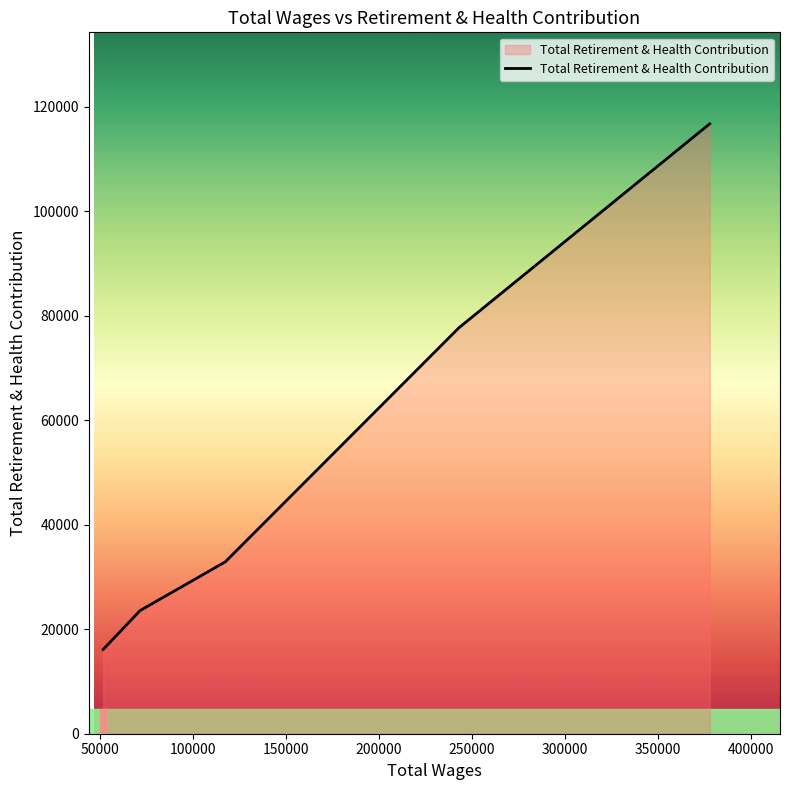

What is the difference between the second highest and minimum values?

61563